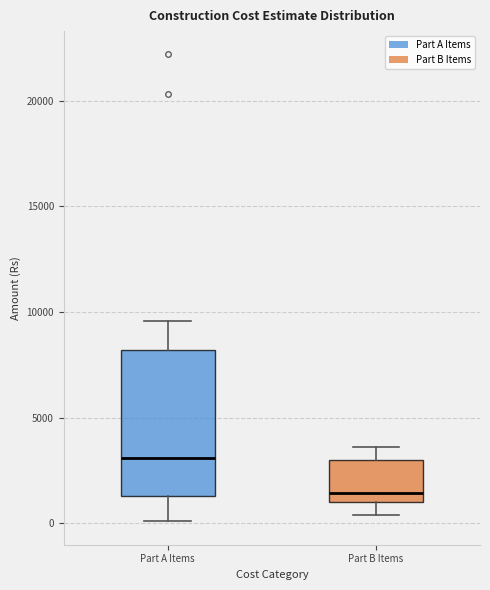

Reading left to right, transcribe this box plot: for each box, give where its median line is, the range the box spans, and where its two whiskers end, as read against the y-axis. The values are not printed on the chart, so give them approximately, as read against the axis.

Part A Items: median 3000, box 1500 to 8000, whiskers 0 to 9500
Part B Items: median 1500, box 1000 to 3000, whiskers 500 to 3500